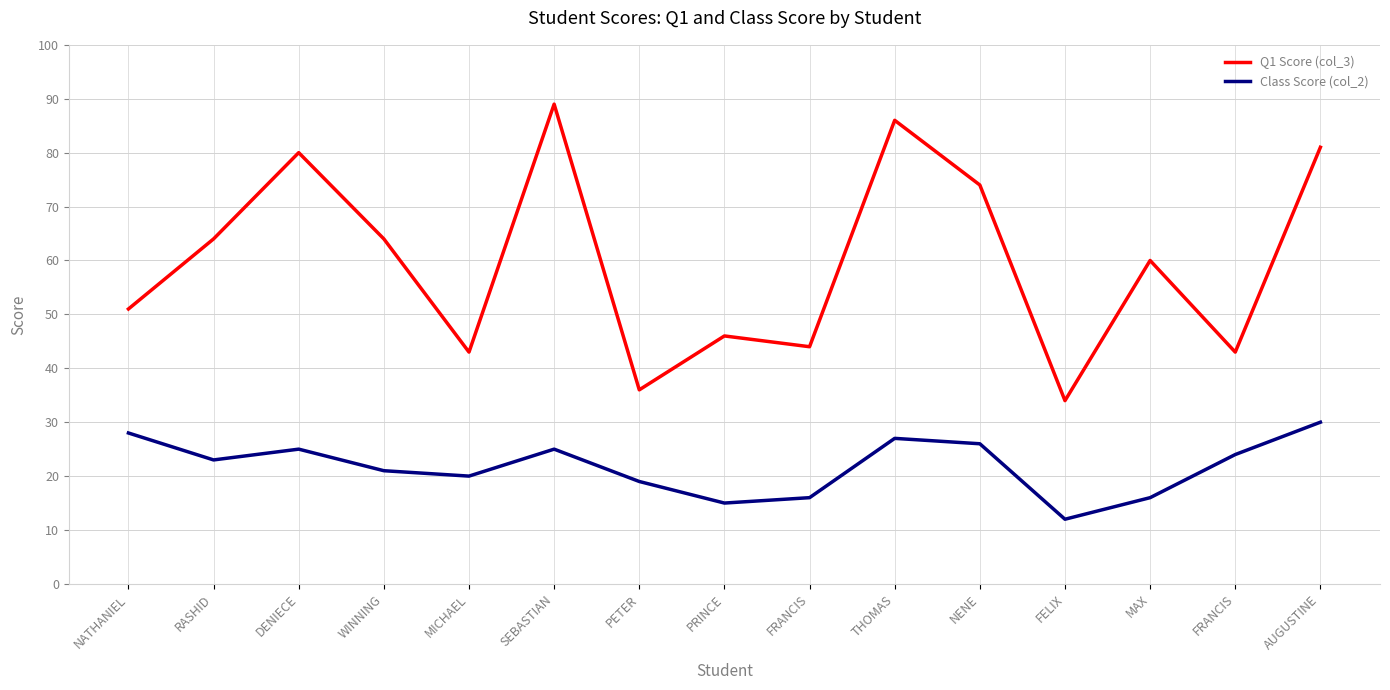

How many lines are shown in the chart?

2